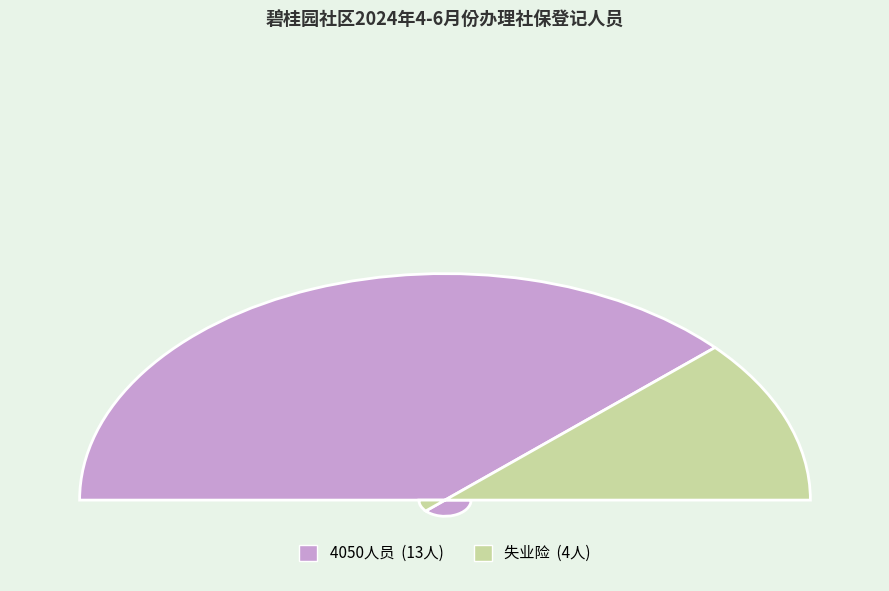

Which slice is the largest?

4050人员